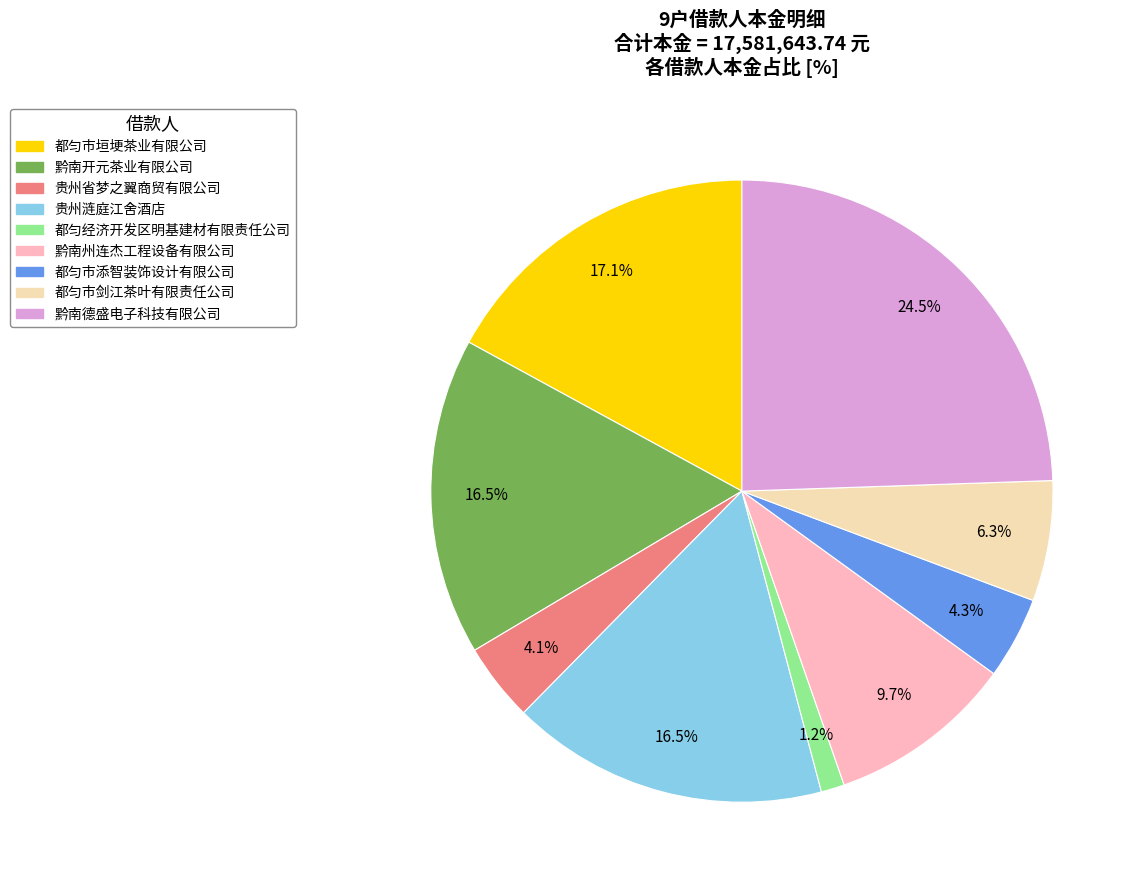

Is there a majority slice in this chart?

No